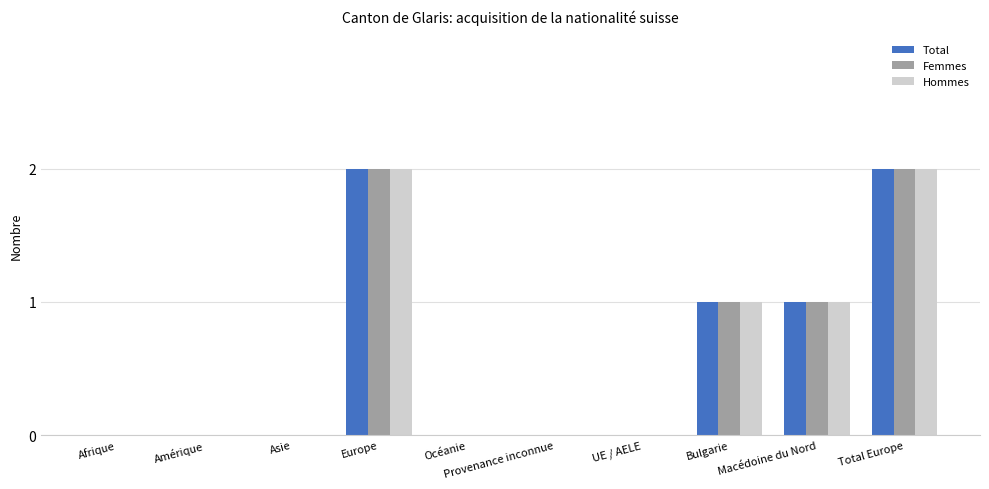

What is the sum of all Femmes values?

6